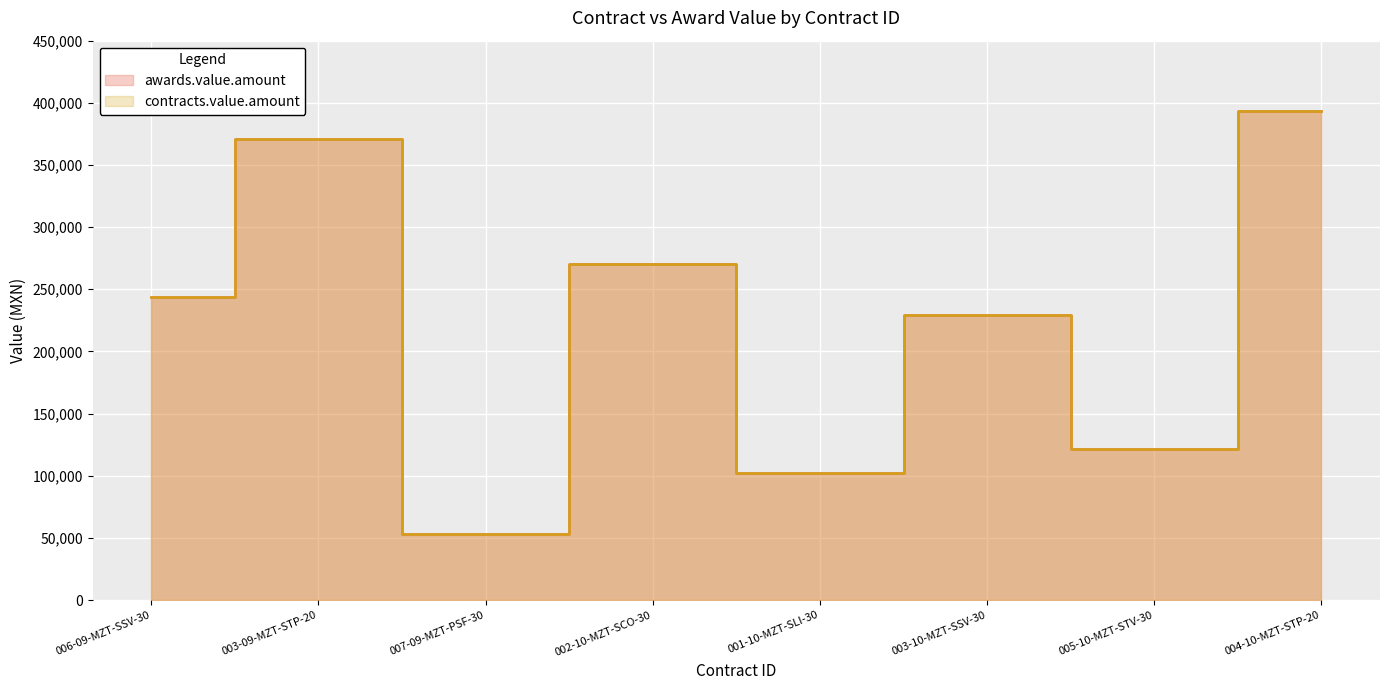

Which has a higher value, 007-09-MZT-PSF-30 or 006-09-MZT-SSV-30?

006-09-MZT-SSV-30